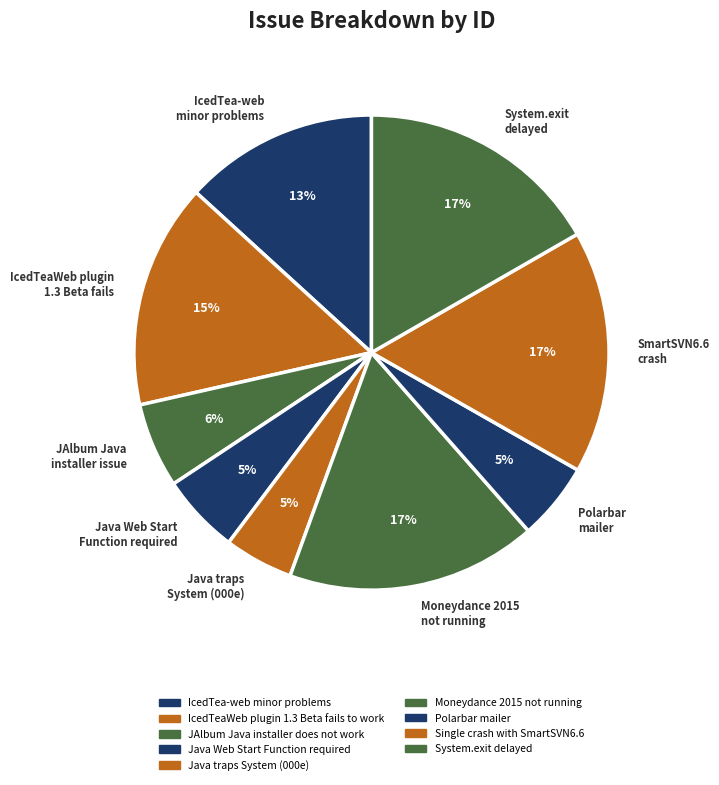

To the nearest percent, what portion does SmartSVN6.6 crash represent?

17%